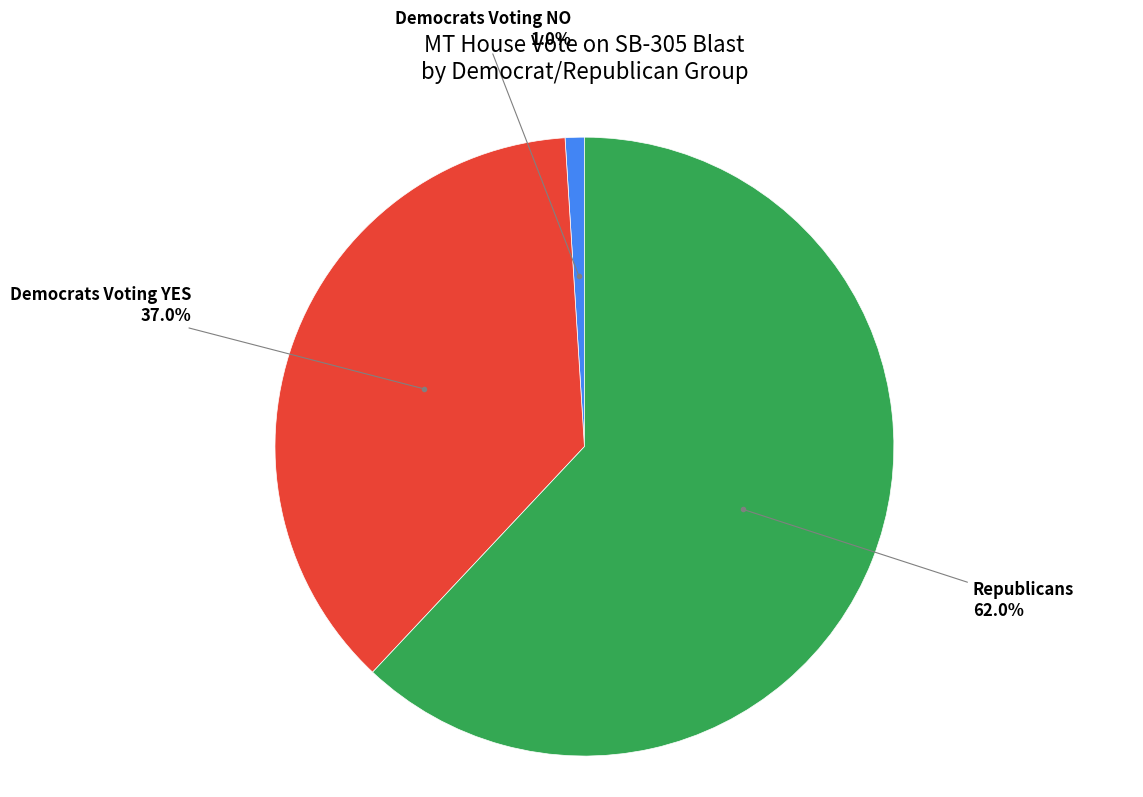

How many segments does this pie chart have?

3